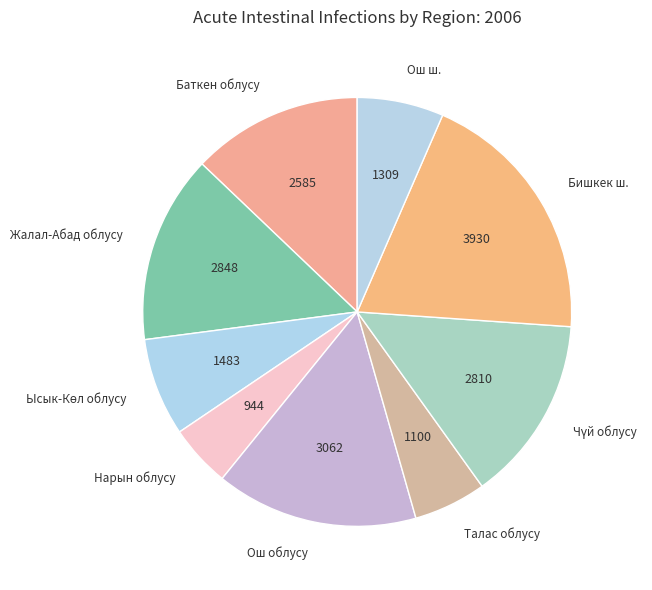

Is Бишкек ш. the majority of the pie?

No